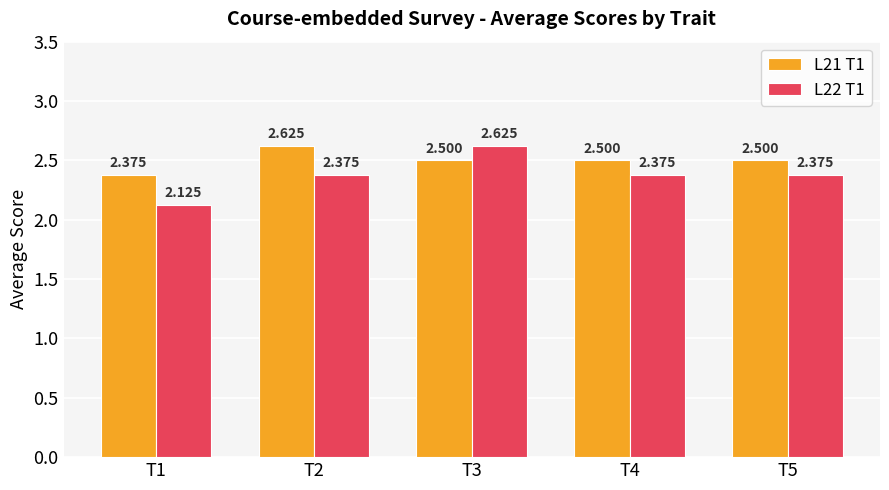

Is the value of L21 T1 at T5 greater than the value of L22 T1 at T2?

Yes